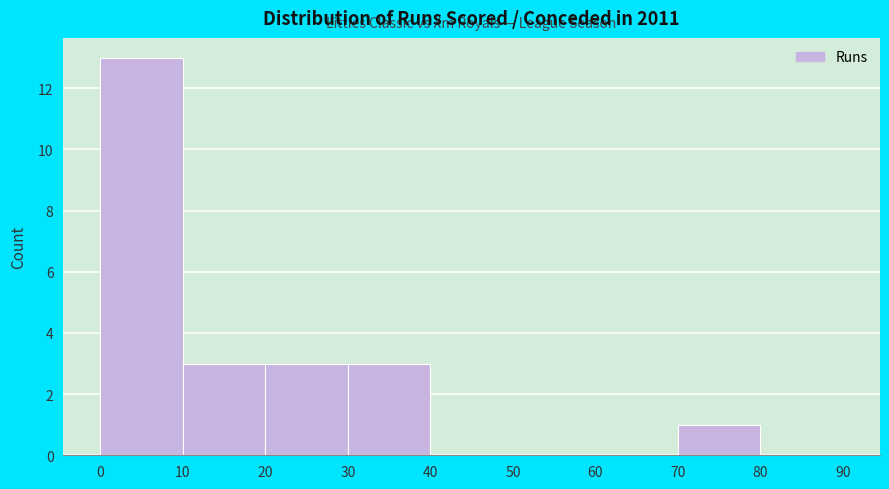

How tall is the bar that spans 0 to 10 on the x-axis? The values are not printed on the chart, so give them approximately, as read against the axis.

13